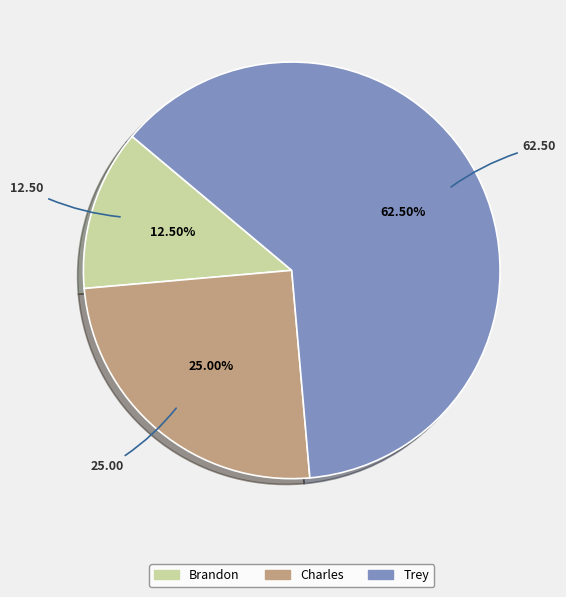

Rank the categories by value from highest to lowest.

Trey, Charles, Brandon